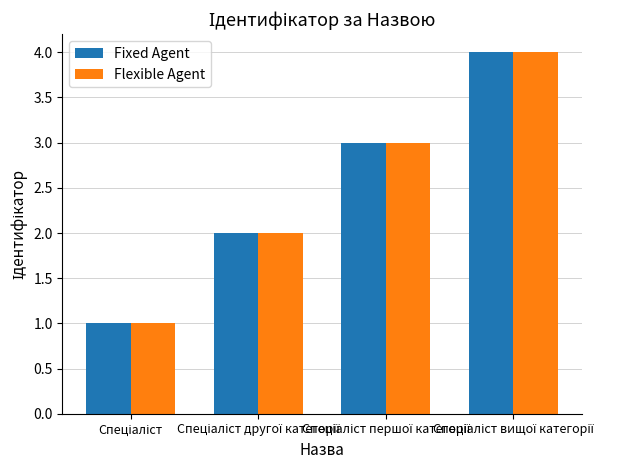

What is the maximum value for Flexible Agent?

4